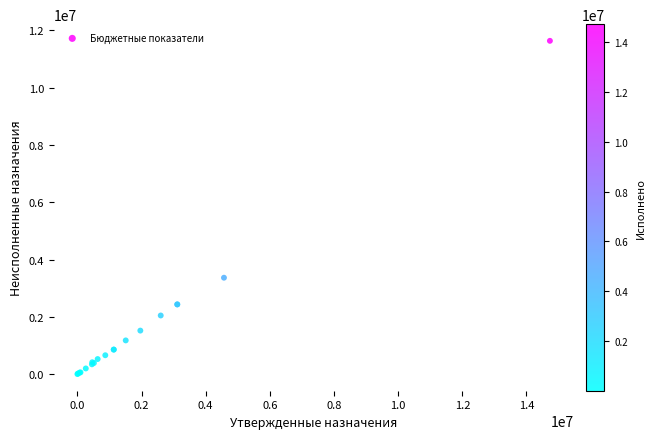

What Y value in the scatter plot is closest to 5817651?

3364845.5